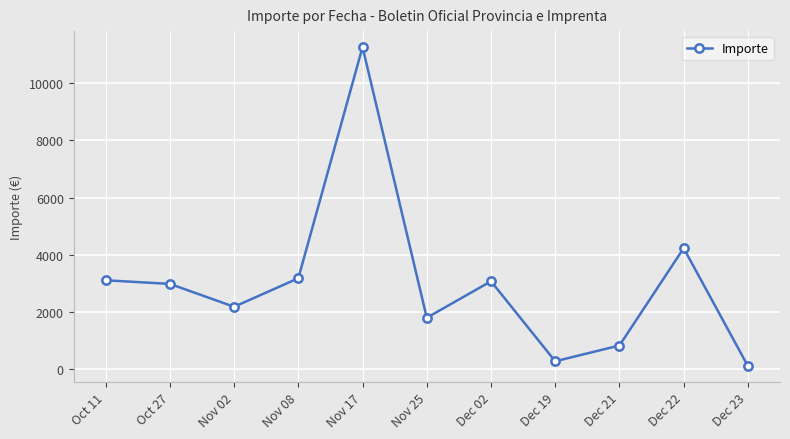

True or false: there are more than 2 points higher than both neighbors.

True